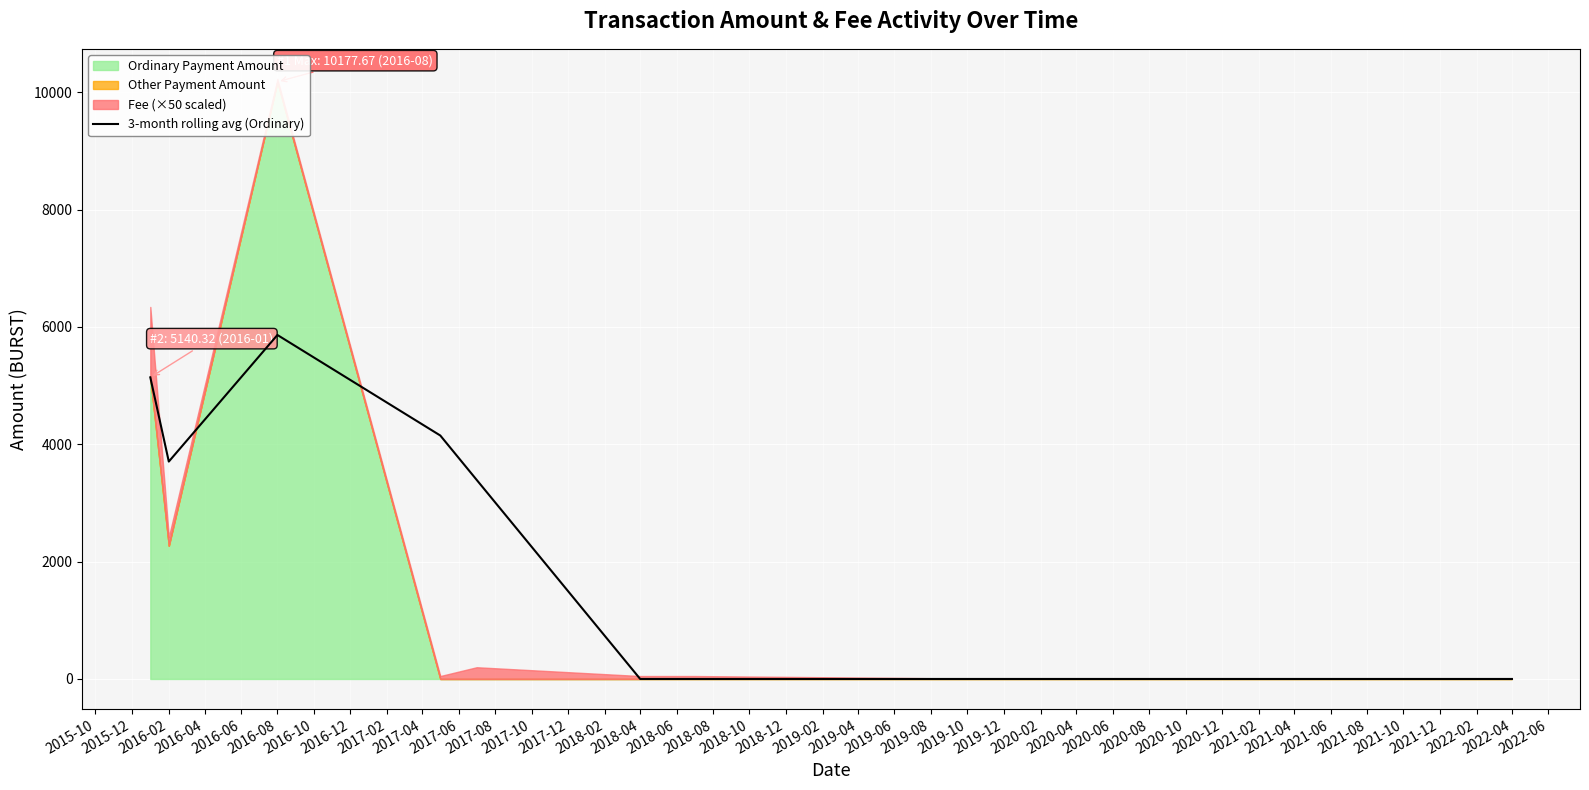

The value of 3-month rolling avg (Ordinary) at 2018-04 is 0.0. True or false?

True